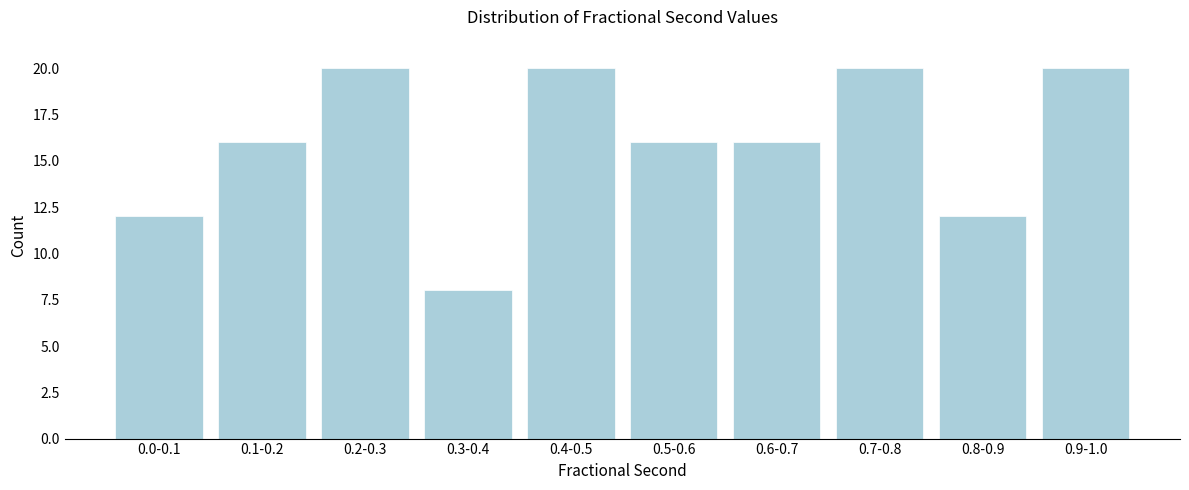

Reading right to left, what are all the values shown in this chart?

20	12	20	16	16	20	8	20	16	12